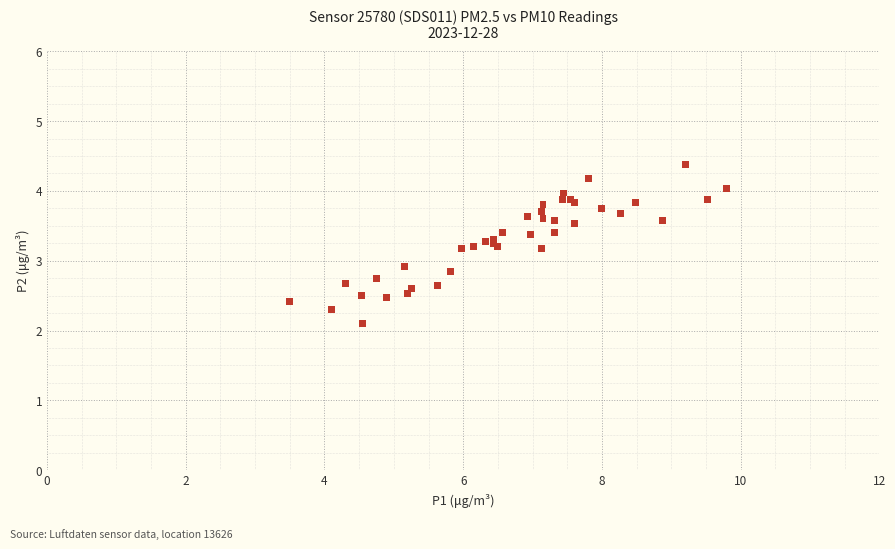

What Y value in the scatter plot is closest to 3?

2.9